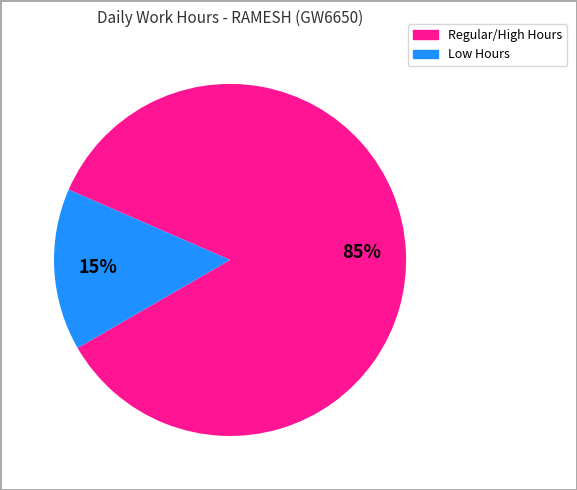

Does any single category account for the majority?

Yes